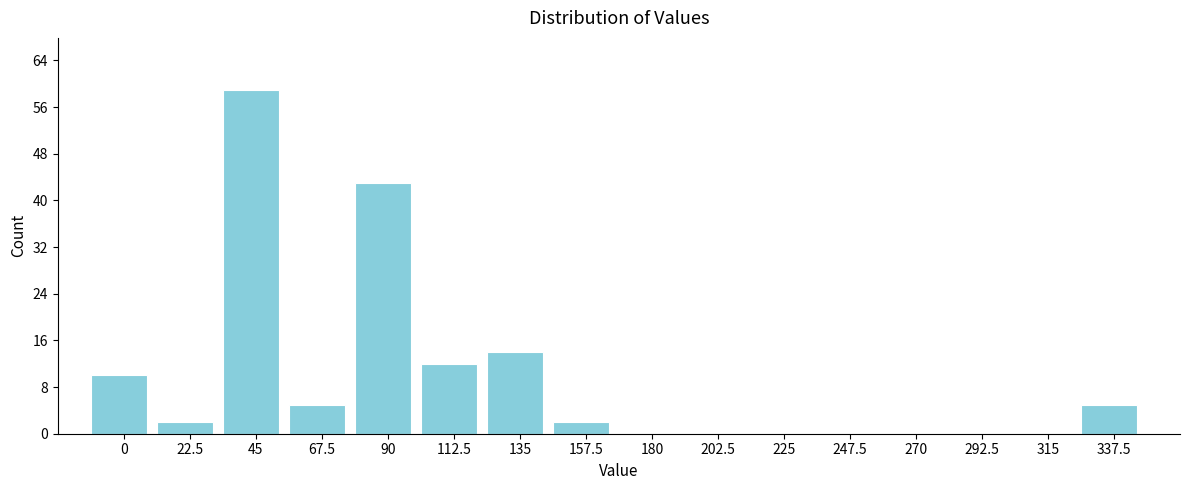

Reading right to left, extract all data points from this chart.

337.5=5	315=0	292.5=0	270=0	247.5=0	225=0	202.5=0	180=0	157.5=2	135=14	112.5=12	90=43	67.5=5	45=59	22.5=2	0=10